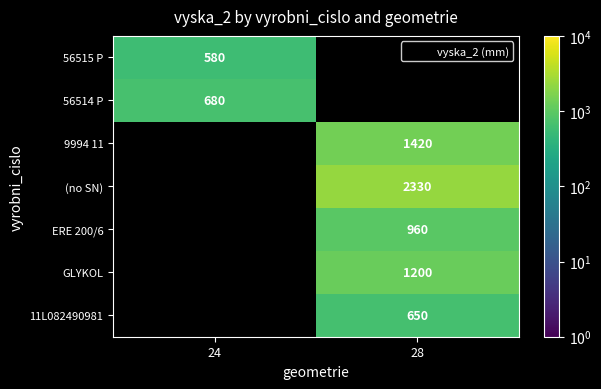

What is the approximate value of GLYKOL at 28?

1200.0